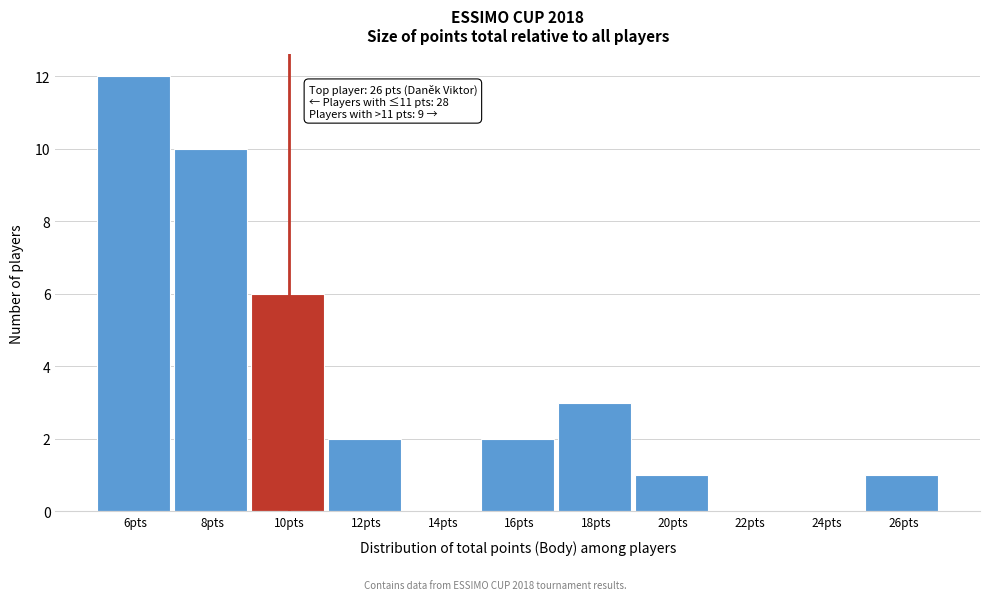

Reading left to right, what are all the values shown in this chart?

6pts=12	8pts=10	10pts=6	12pts=2	14pts=0	16pts=2	18pts=3	20pts=1	22pts=0	24pts=0	26pts=1